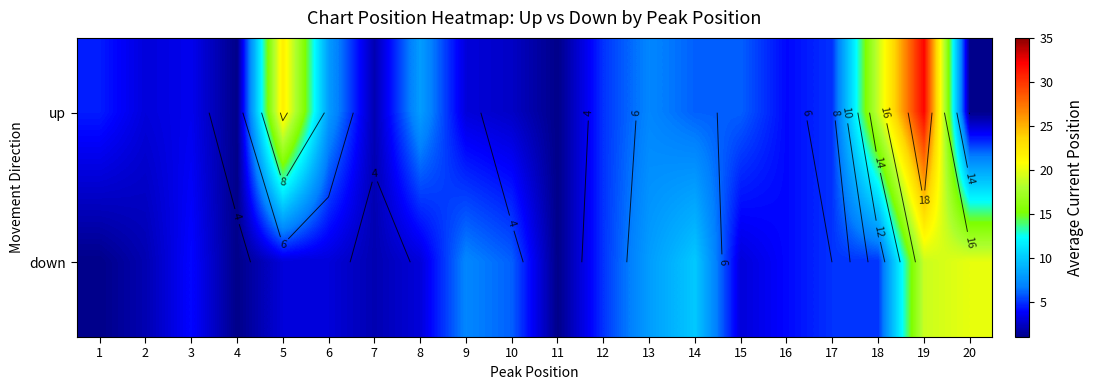

What is the greatest value displayed?

32.0